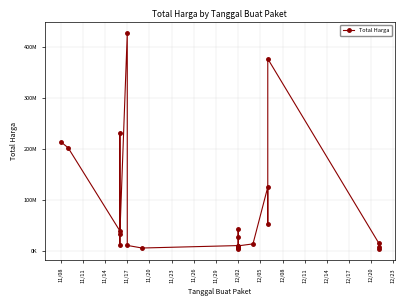

What is the average value?

81221649